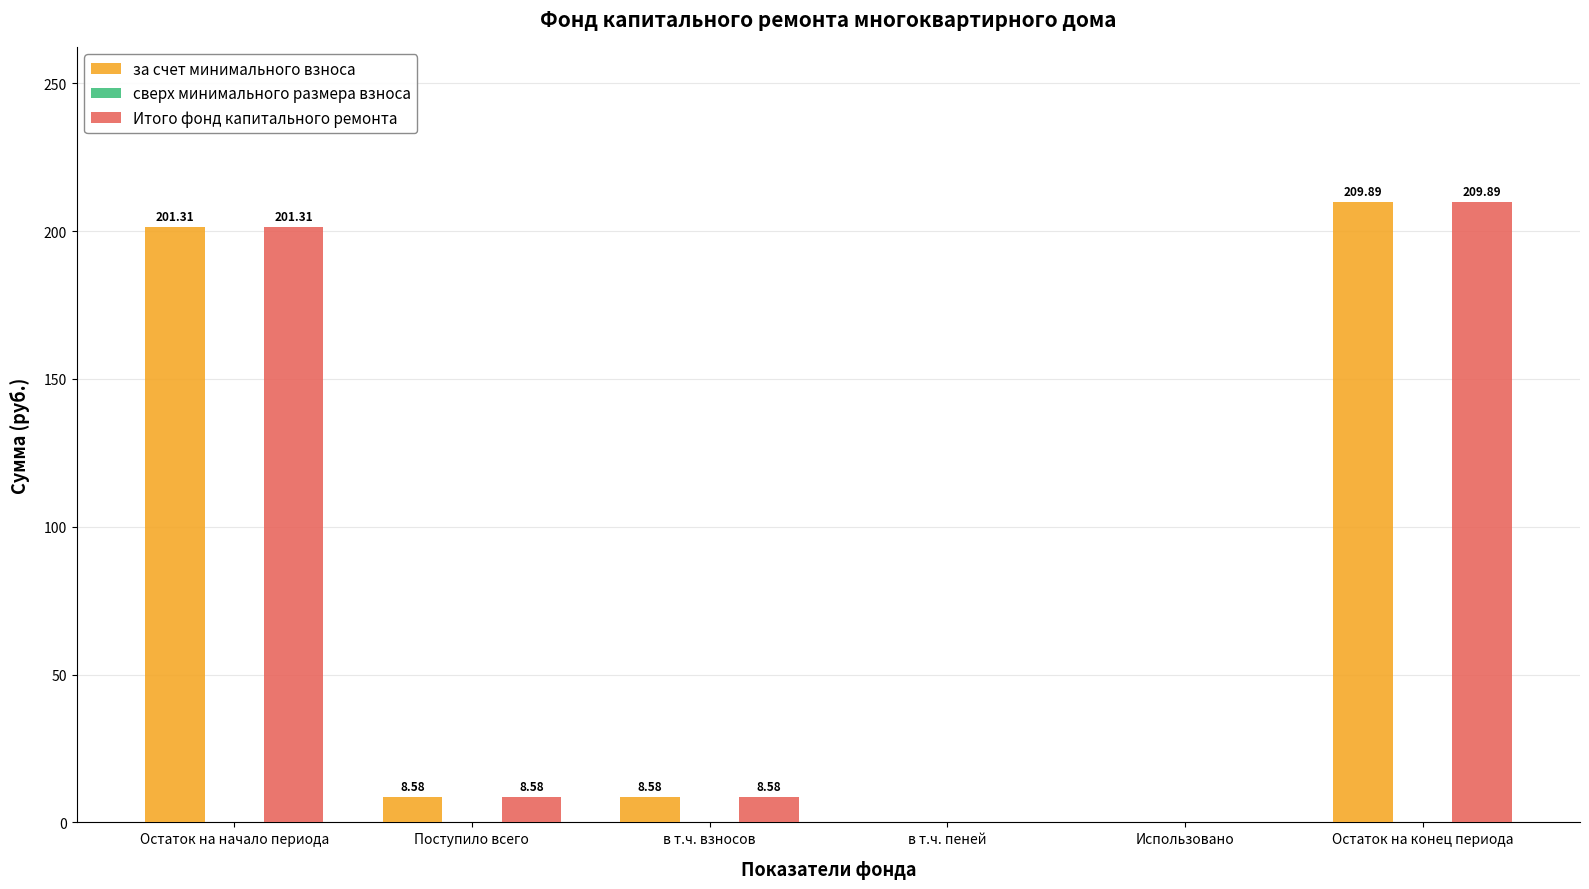

What is the total value across all series at в т.ч. взносов?

17.2